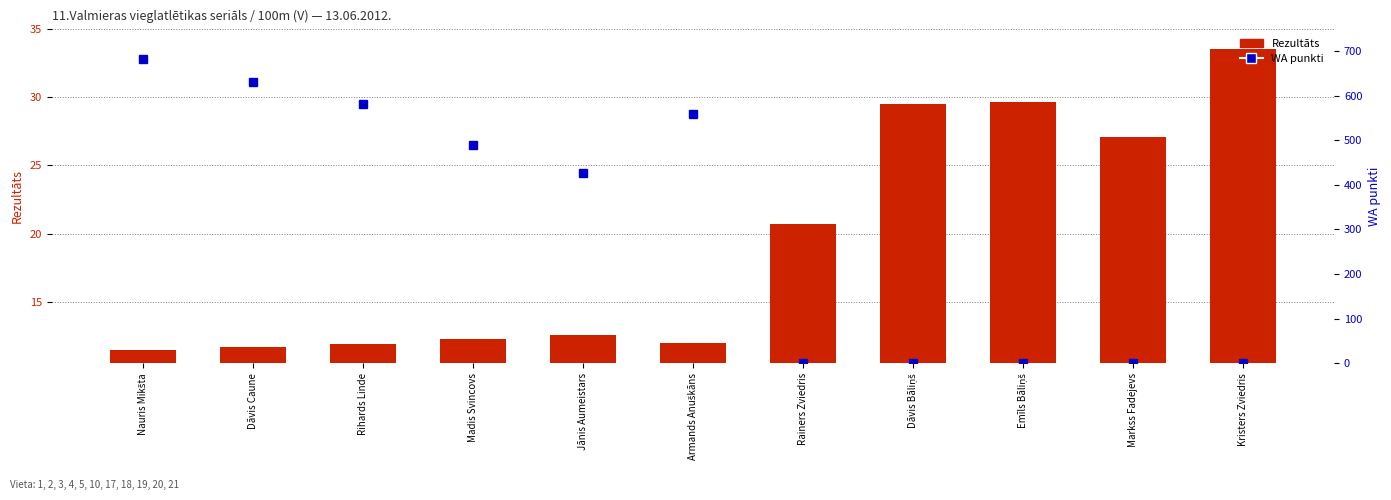

Which label corresponds to the largest value in the chart?

Nauris Mikšta